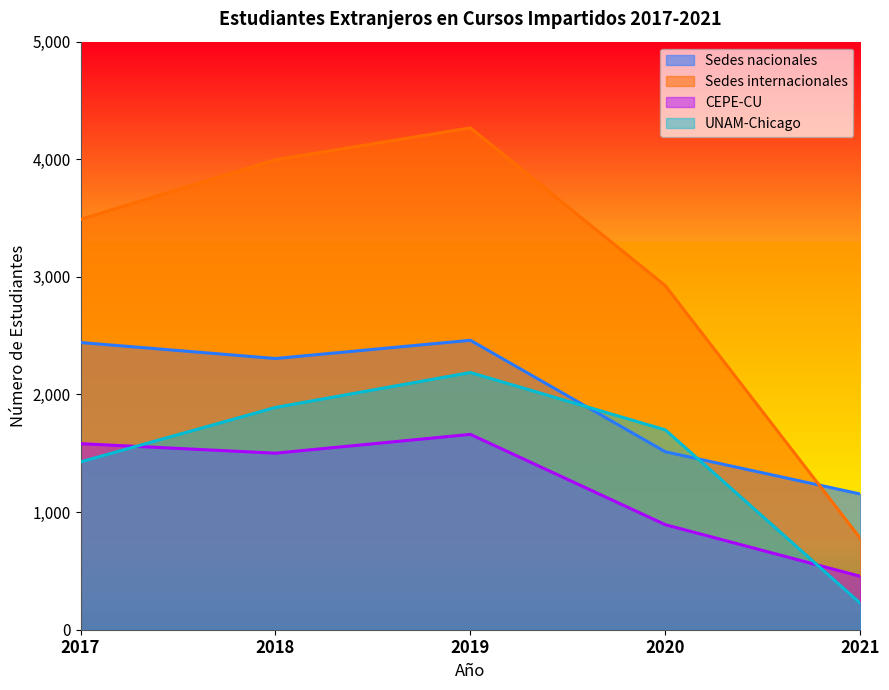

Between 2017 and 2021, which is larger?

2017